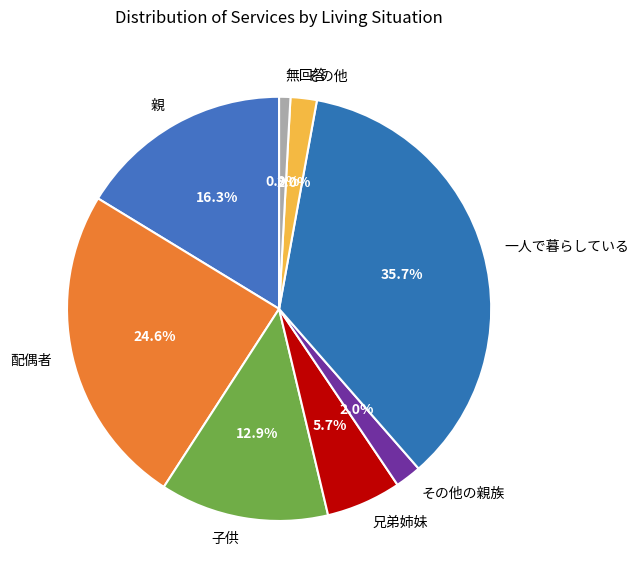

Which has a higher value, 配偶者 or 親?

配偶者